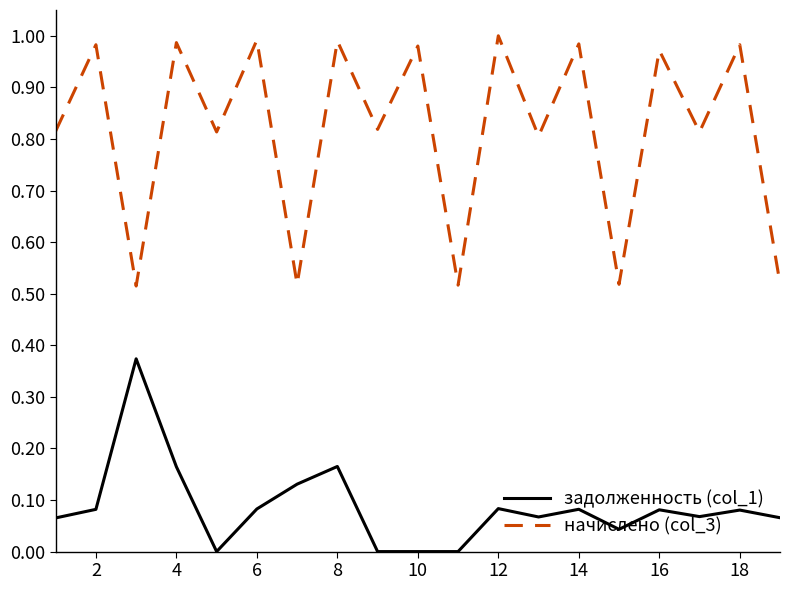

List the series in order of their peak value, highest first.

начислено (col_3), задолженность (col_1)